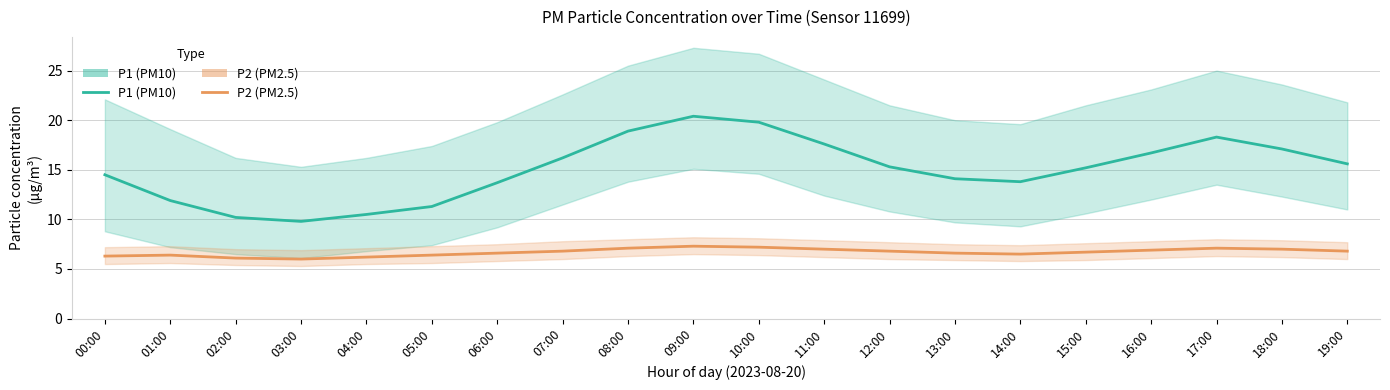

Which category has the lowest value in the P2 (PM2.5) series?

03:00